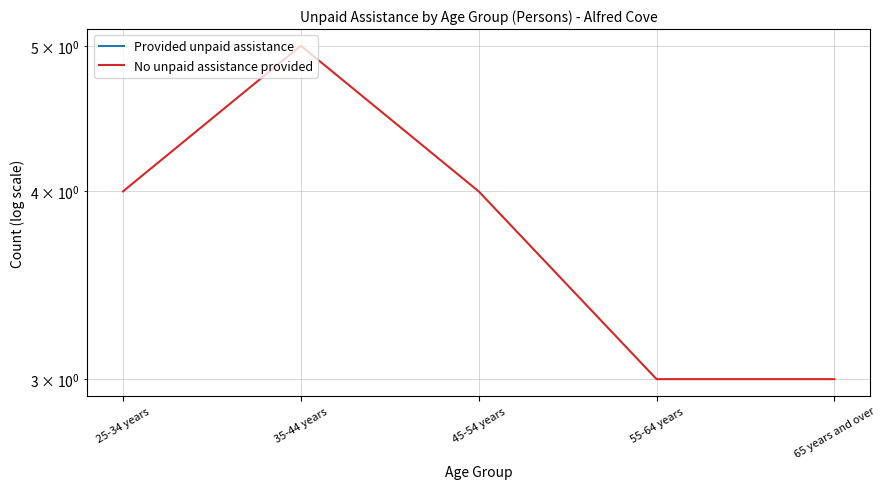

True or false: No unpaid assistance provided has more than 0 points higher than both neighbors.

True